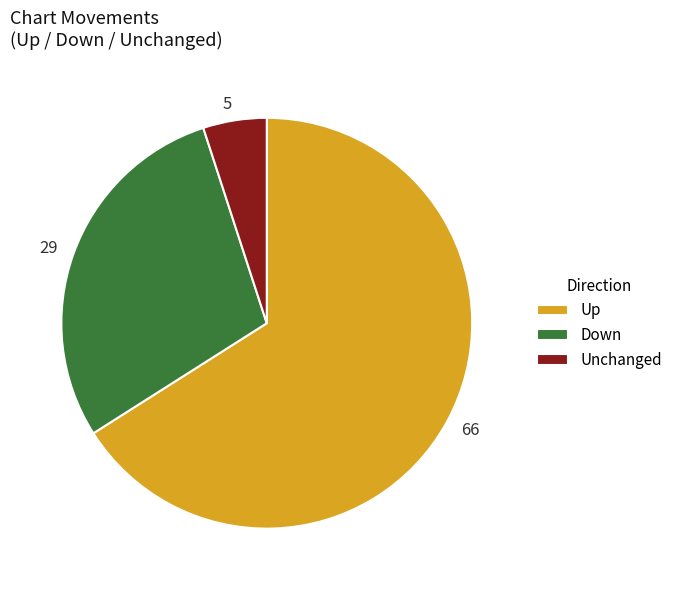

Between Unchanged and Up, which is larger?

Up